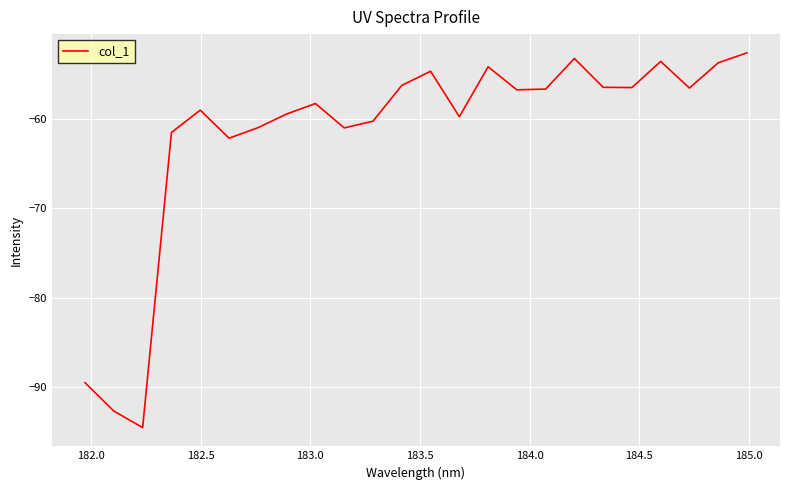

What is the greatest value displayed?

-52.6